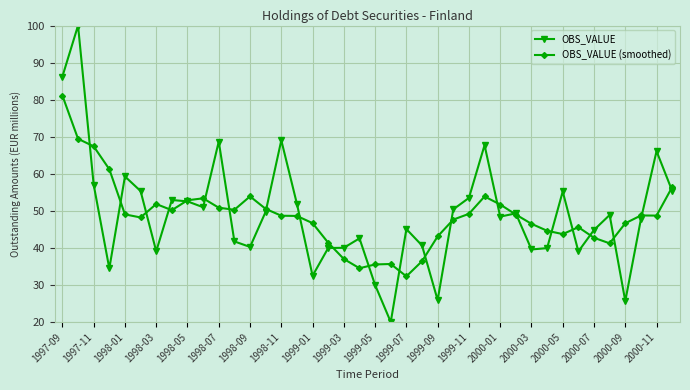

Which series has the largest range (max minus min)?

OBS_VALUE